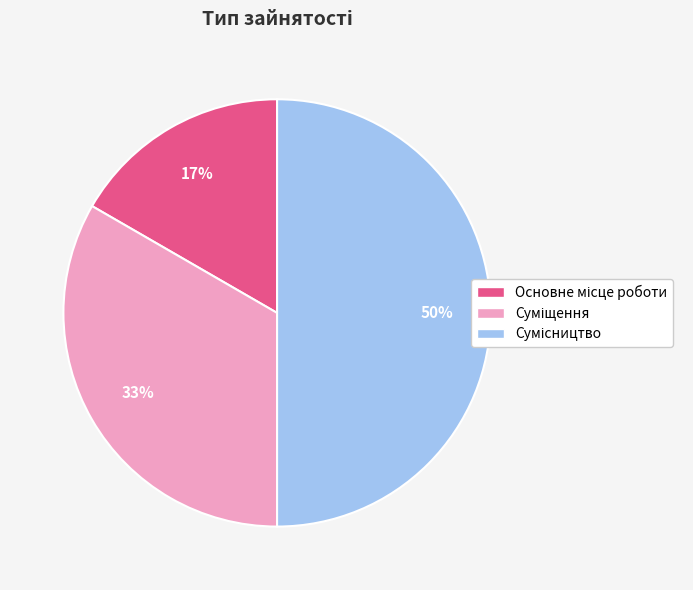

To the nearest percent, what is the average slice percentage?

33%